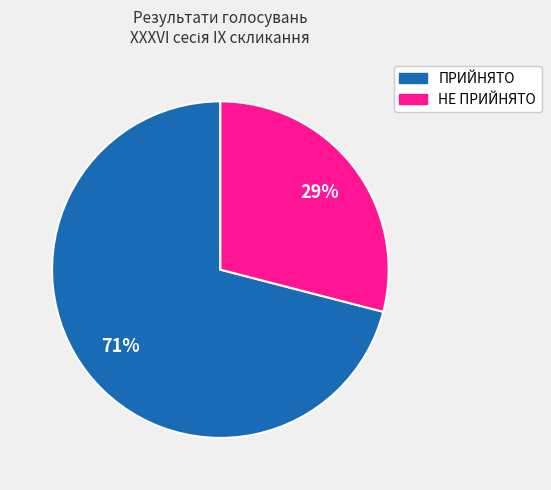

What is the largest slice in the pie chart?

ПРИЙНЯТО